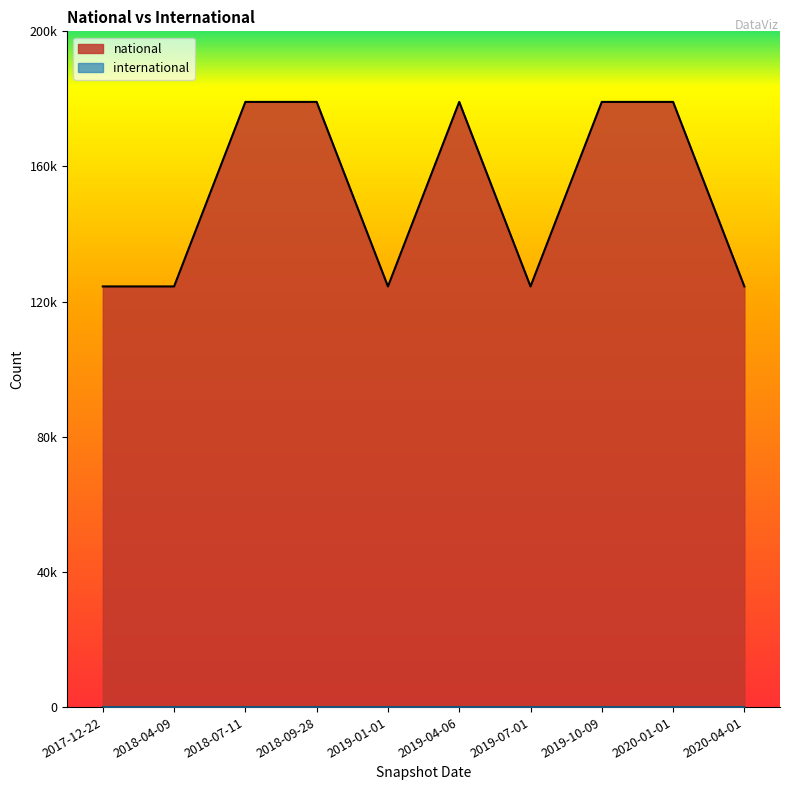

What is the difference between the values at 2018-04-09 and 2020-01-01?

54617